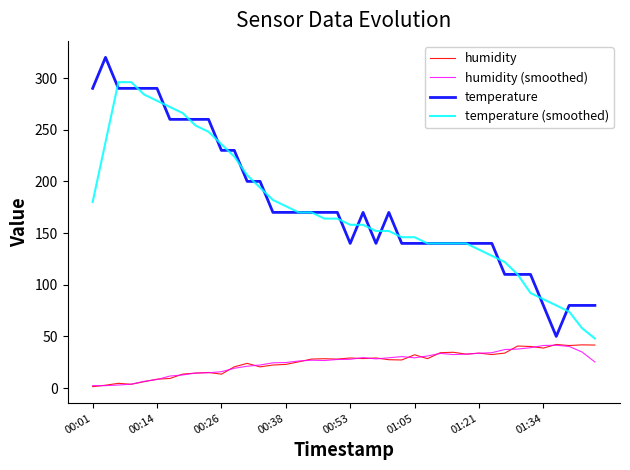

What is the lowest value of the temperature (smoothed) series?

48.0